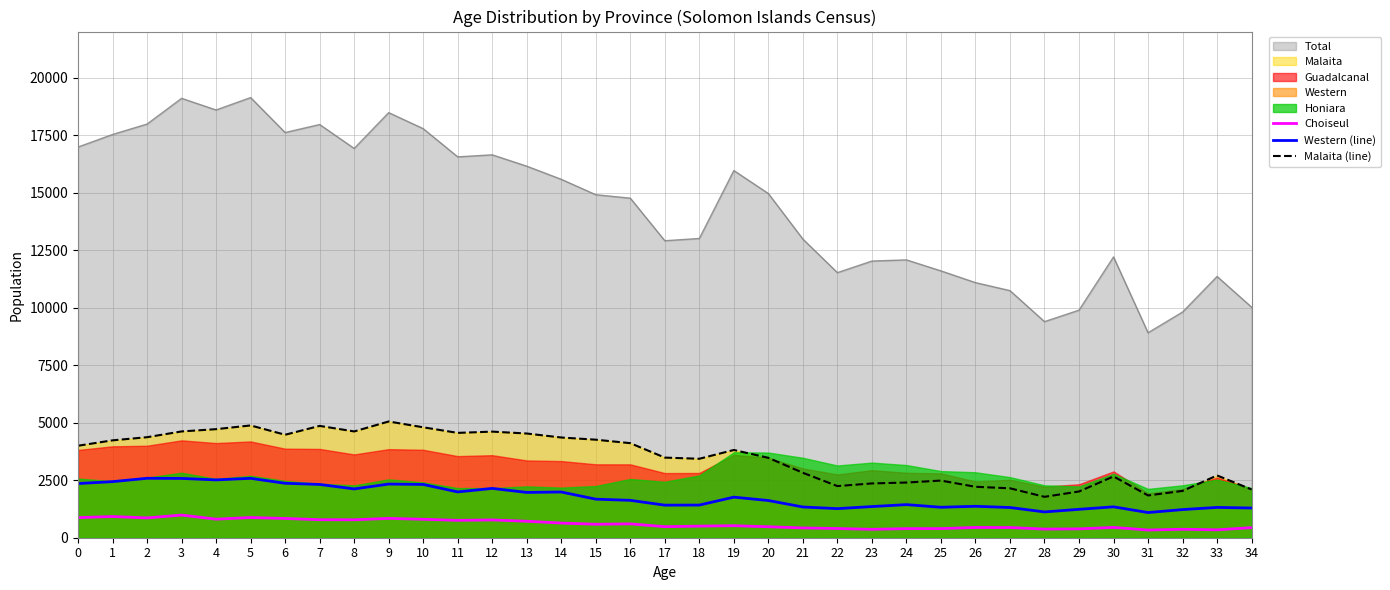

Which category has the lowest value across all series?

31